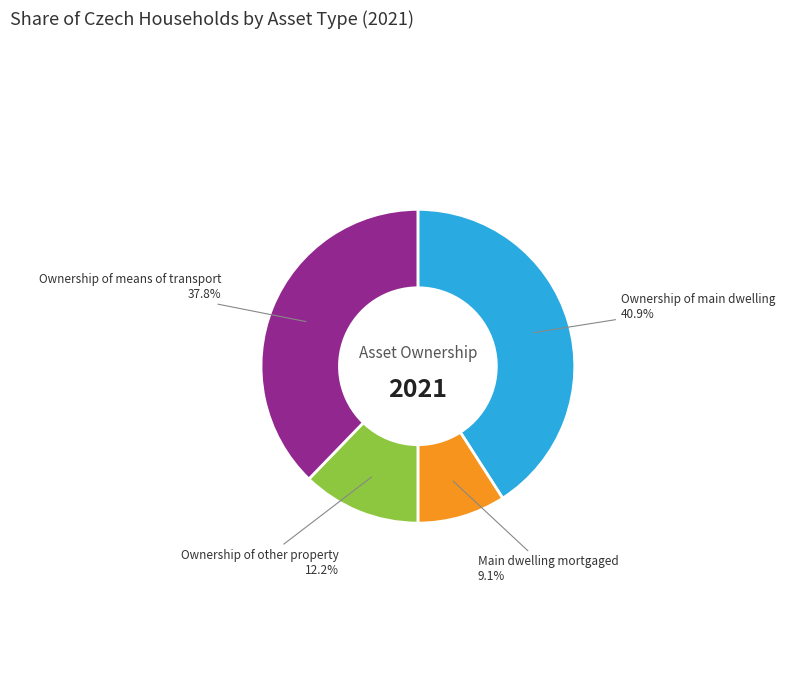

How many segments does this pie chart have?

4